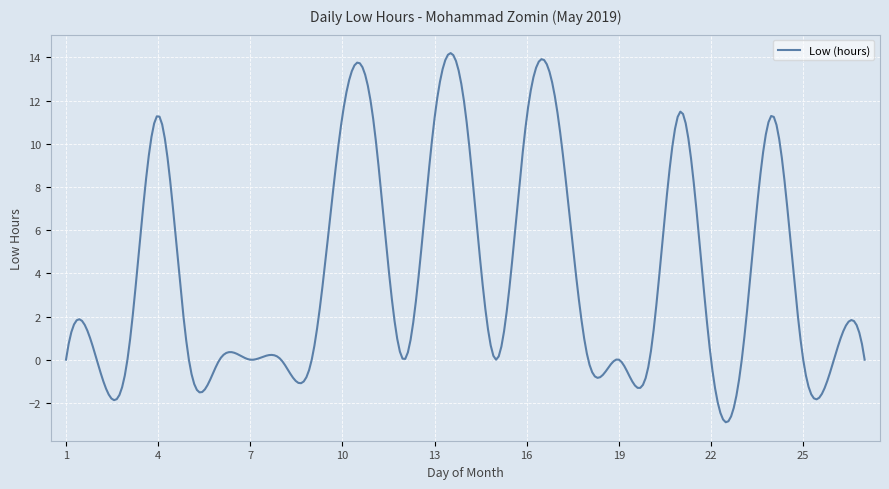

What is the smallest value displayed?

-2.9